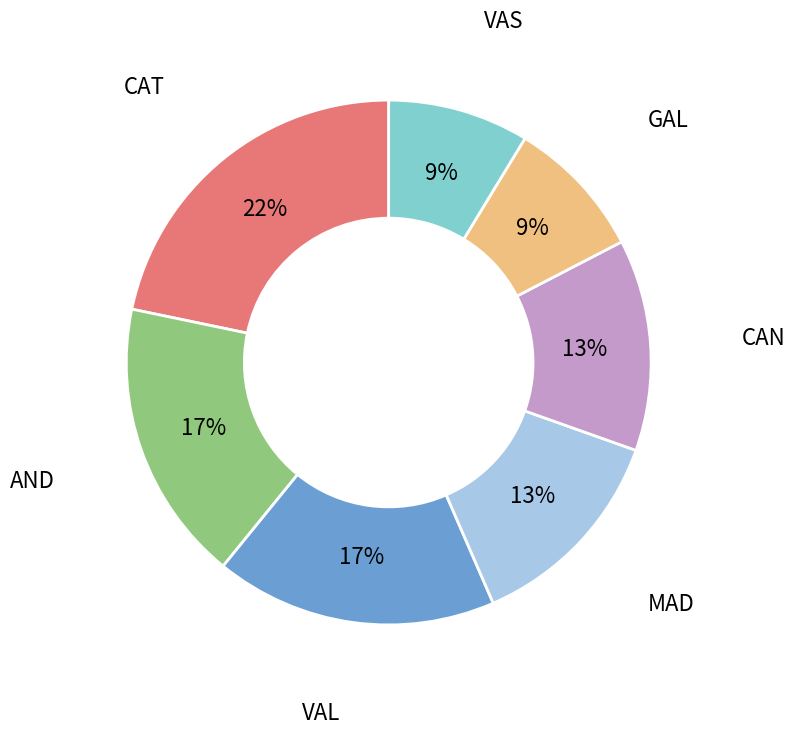

The AND slice represents 17% of the pie. True or false?

True